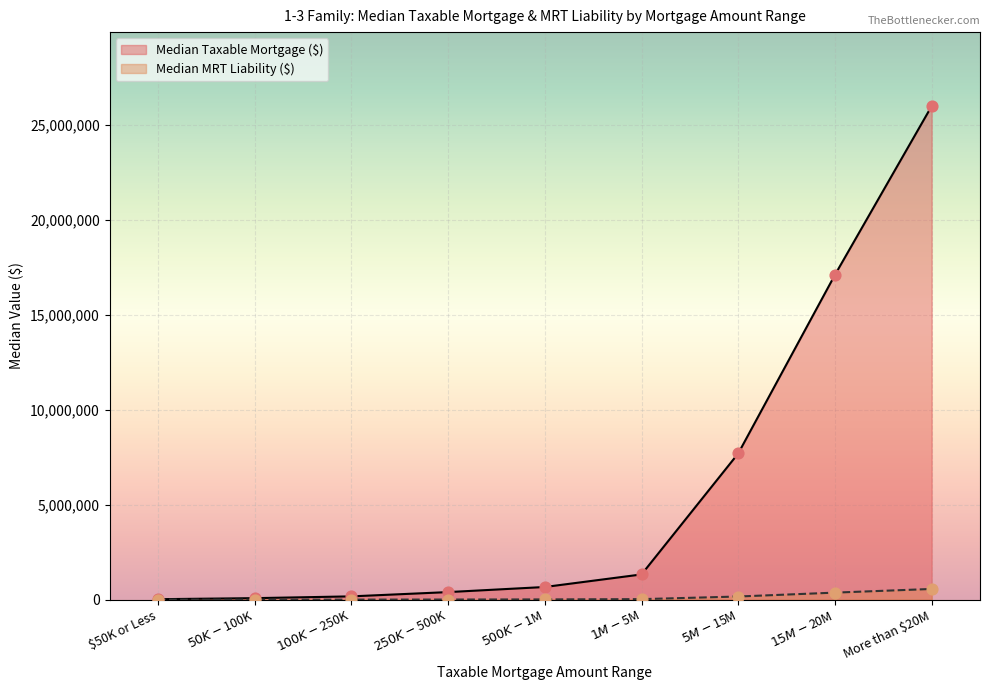

Which series has the largest total across all categories?

Median Taxable Mortgage ($)